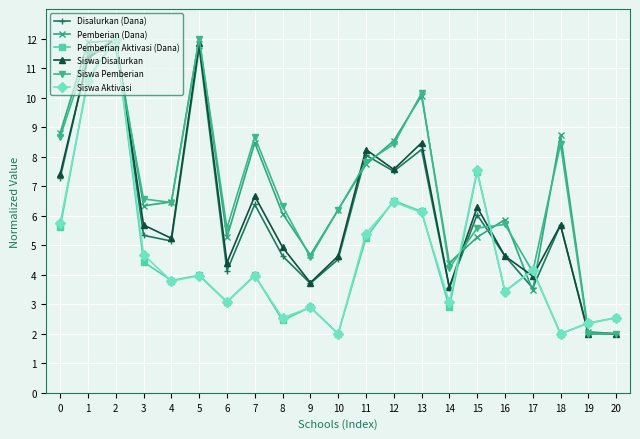

How many interior local peaks does the Pemberian (Dana) series have?

6